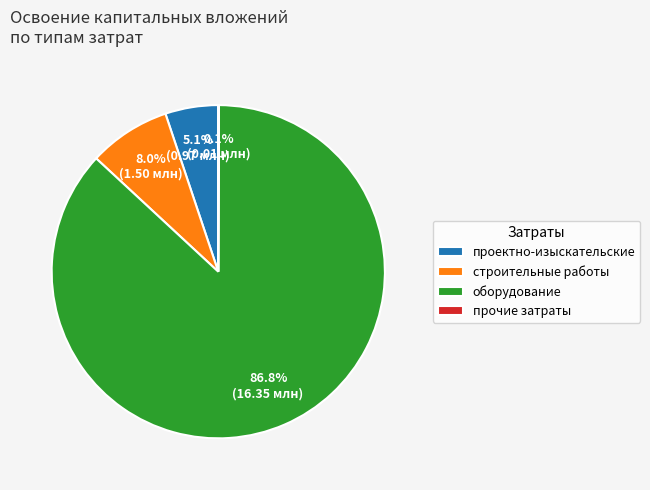

To the nearest percent, what is the average slice percentage?

25%